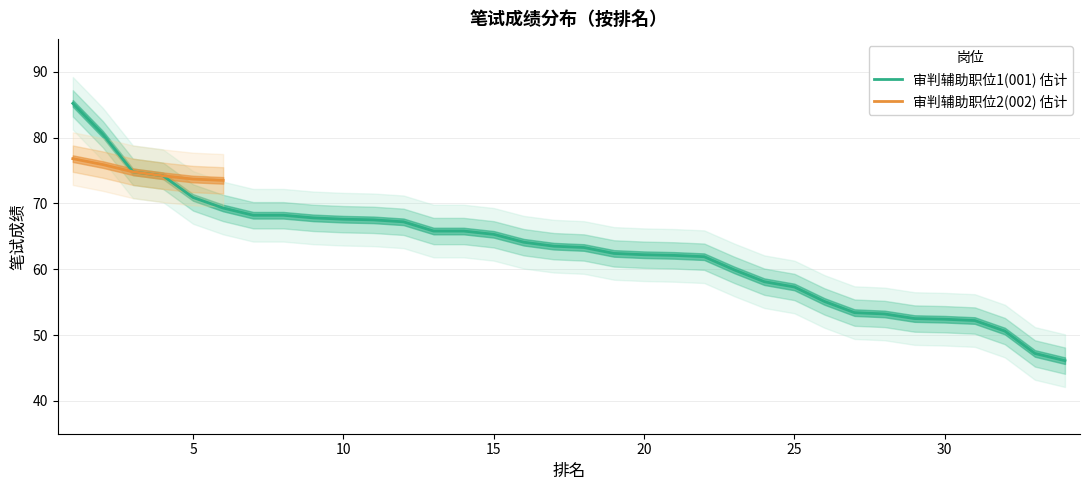

What is the value of the 20th point from the left?

62.2